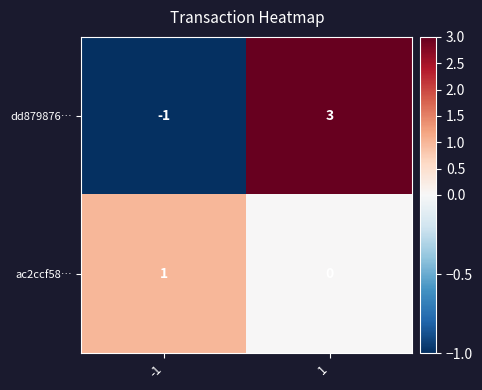

List the series in order of their overall mean, highest first.

dd879876…, ac2ccf58…